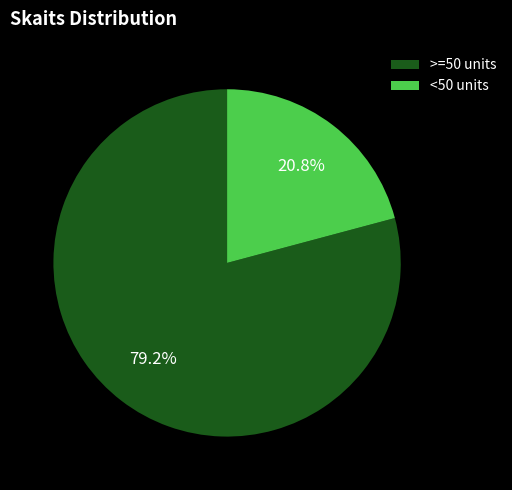

Is there any slice that represents more than half of the pie?

Yes